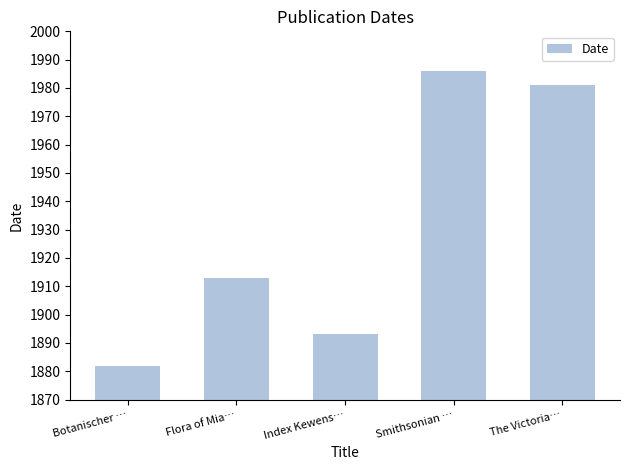

Count the number of categories in the chart.

5